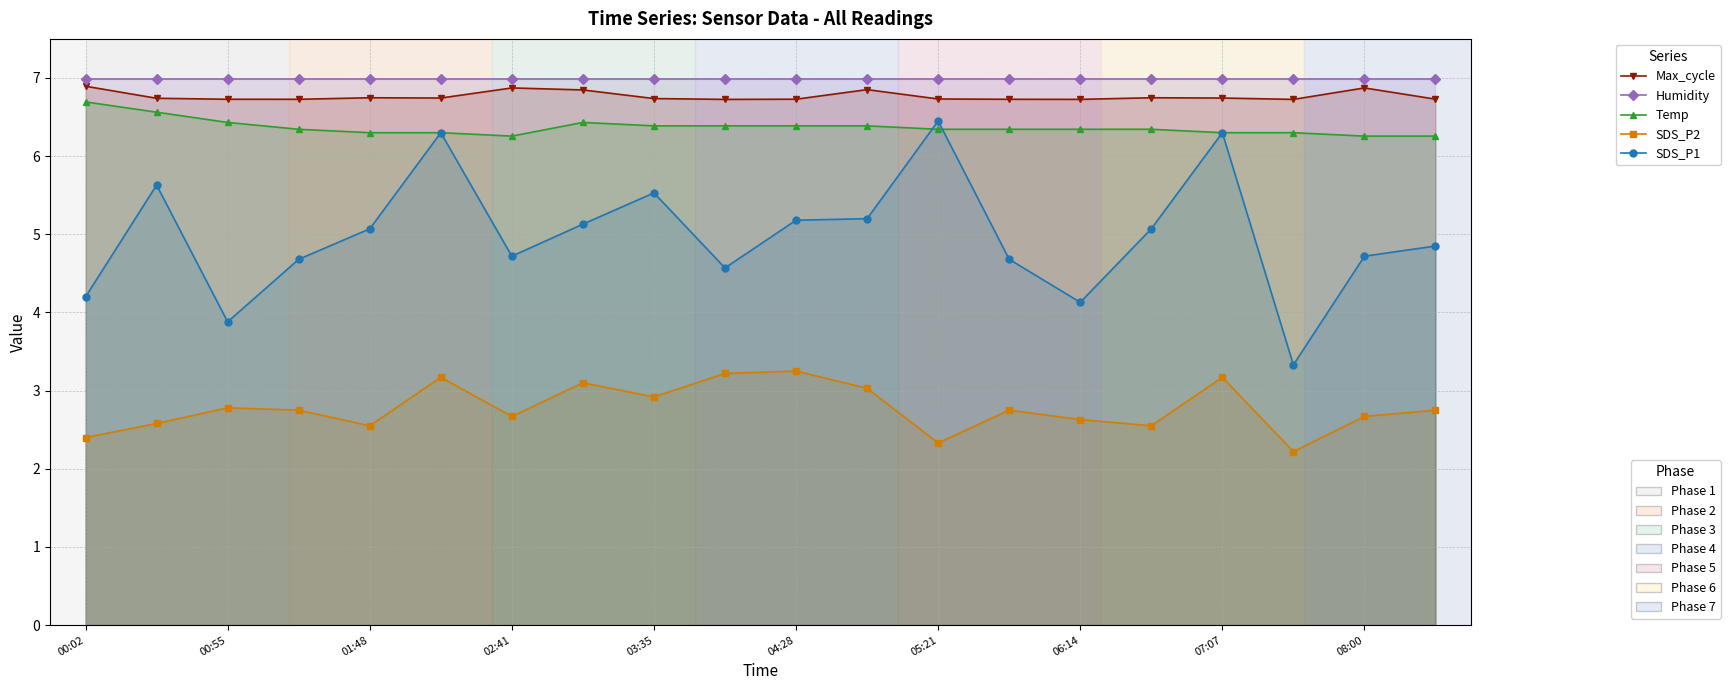

Rank the series by their maximum value, from highest to lowest.

Humidity, Max_cycle, Temp, SDS_P1, SDS_P2